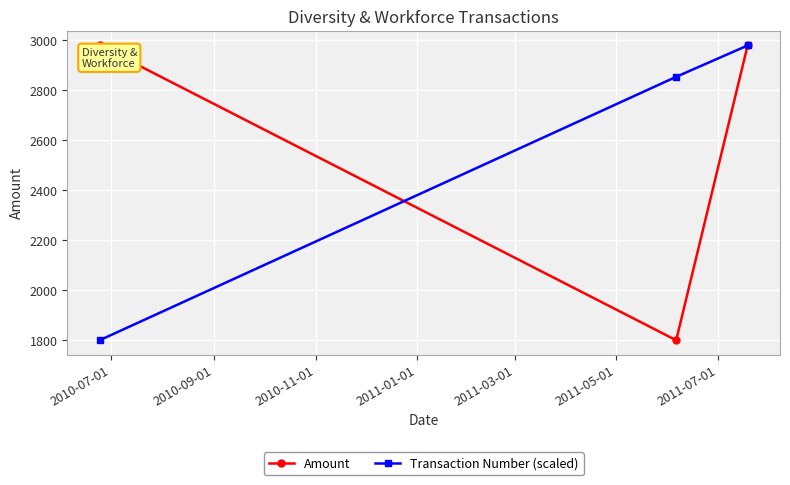

What is the greatest value displayed?

2980.0